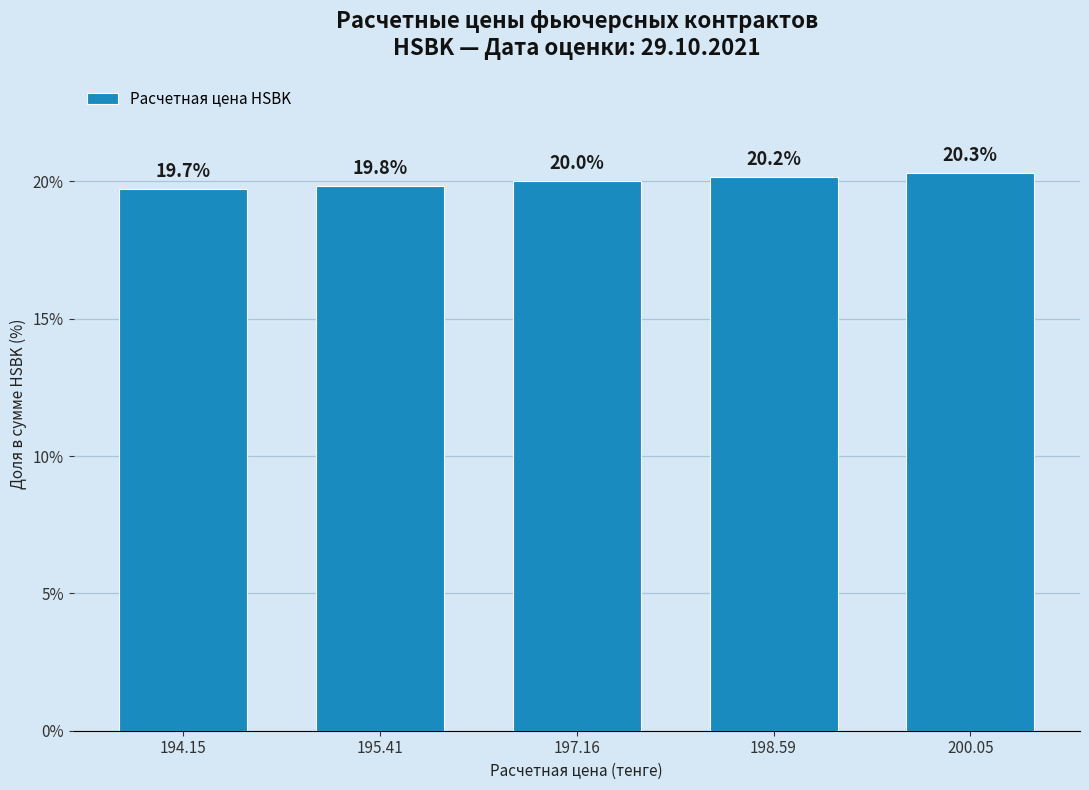

Reading right to left, what are all the values shown in this chart?

200.05=20.3	198.59=20.2	197.16=20.0	195.41=19.8	194.15=19.7